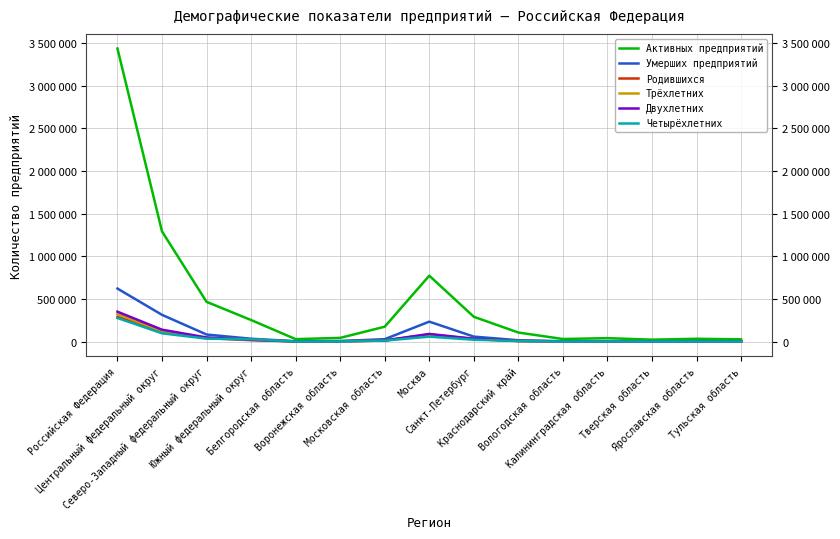

Reading right to left, what are all the values shown in this chart?

Активных предприятий: 27455	34069	23591	41313	31353	107085	291597	773098	175481	44479	29745	253536	466546	1291515	3433533
Умерших предприятий: 4083	6651	2924	6809	4896	16878	59308	234747	29339	7394	4965	34548	83845	314433	622111
Родившихся: 2436	2955	1428	1548	3206	7840	30902	84810	12351	4570	2761	17410	41385	123904	290288
Трёхлетних: 2364	2998	2046	2993	3352	8191	29405	78196	14806	4627	2479	25373	43342	123563	323179
Двухлетних: 2579	3671	2096	3010	4352	8916	34631	90736	14561	5775	3238	22265	49406	140445	351412
Четырёхлетних: 1885	2692	1744	2829	2320	7581	23087	58649	12863	3584	2246	27764	35534	98003	277438